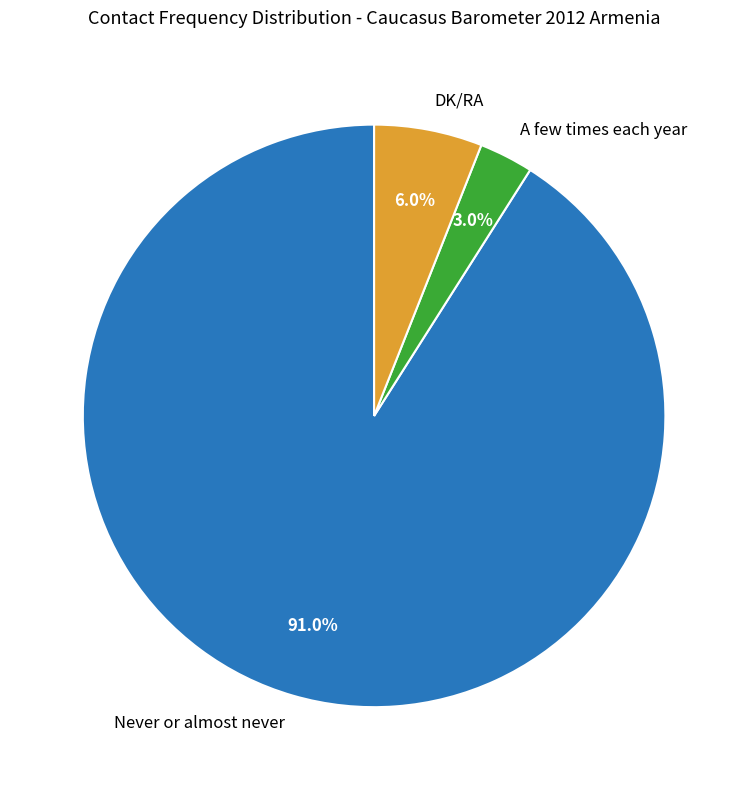

Does DK/RA represent more than half of the total?

No